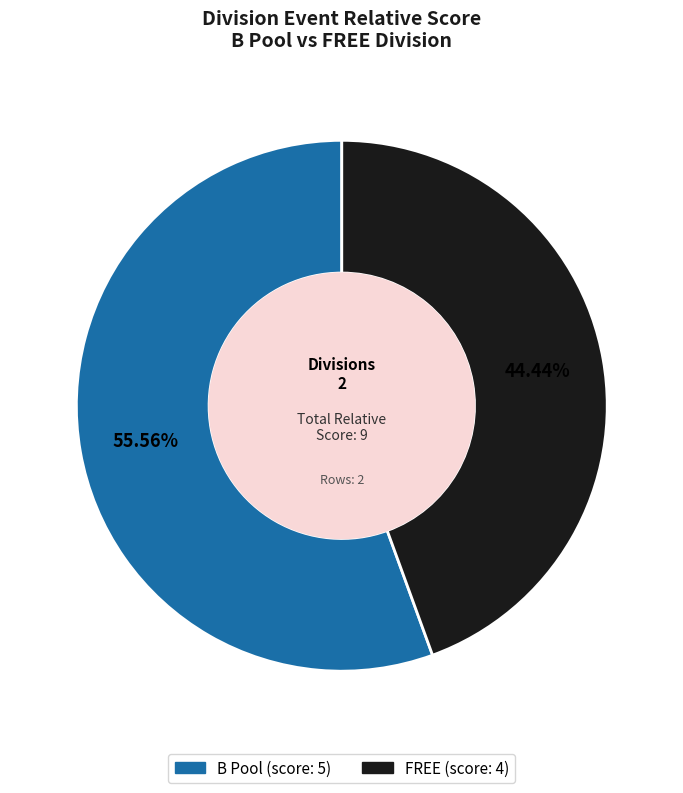

Rank the categories by value from highest to lowest.

B Pool, FREE